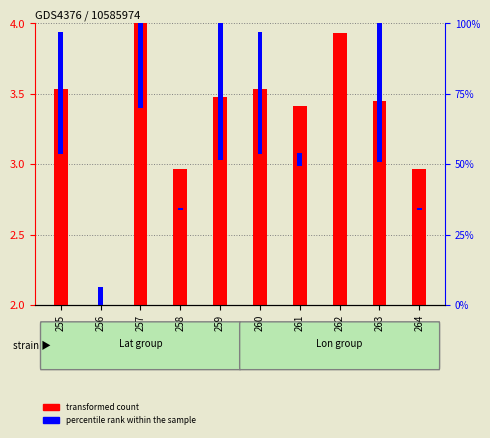

What are all the series names shown in the legend?

transformed count, percentile rank within the sample